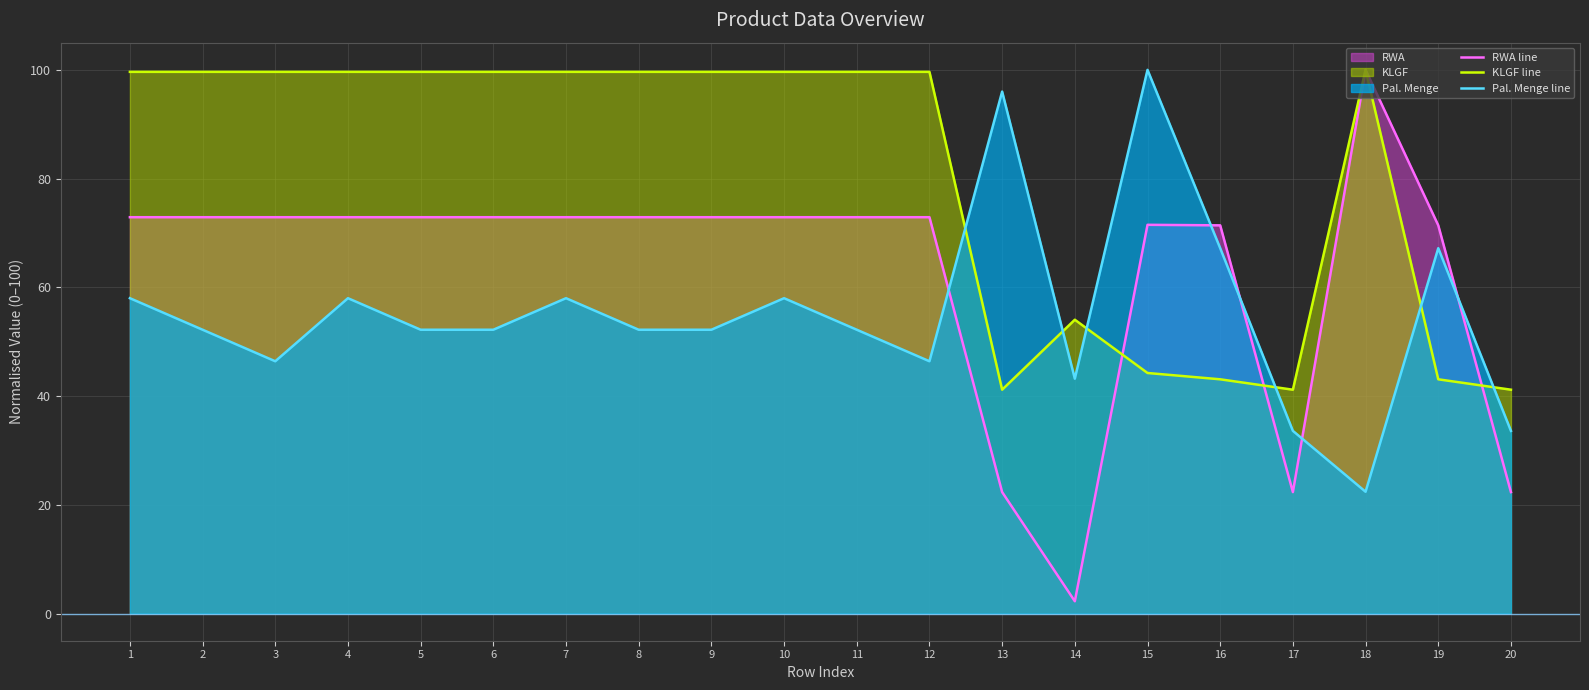

Is it true that KLGF line equals 149.2 at 18?

False